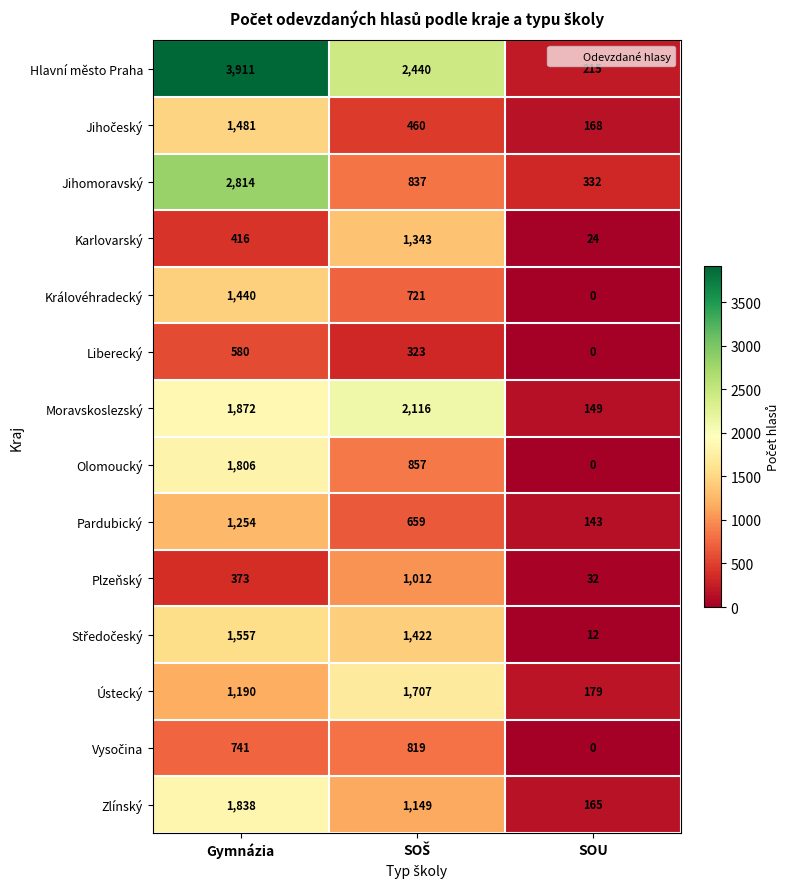

Which series has the largest range (max minus min)?

Hlavní město Praha